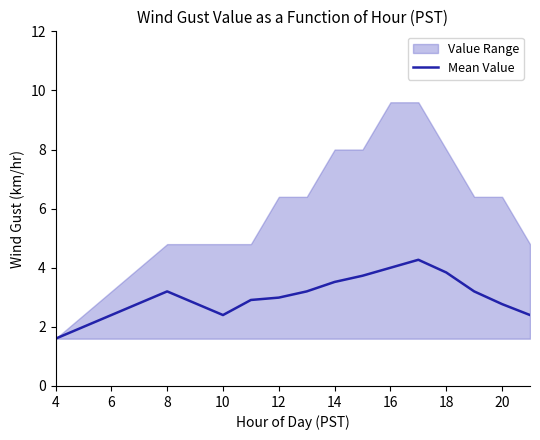

Which label corresponds to the smallest value in the chart?

4